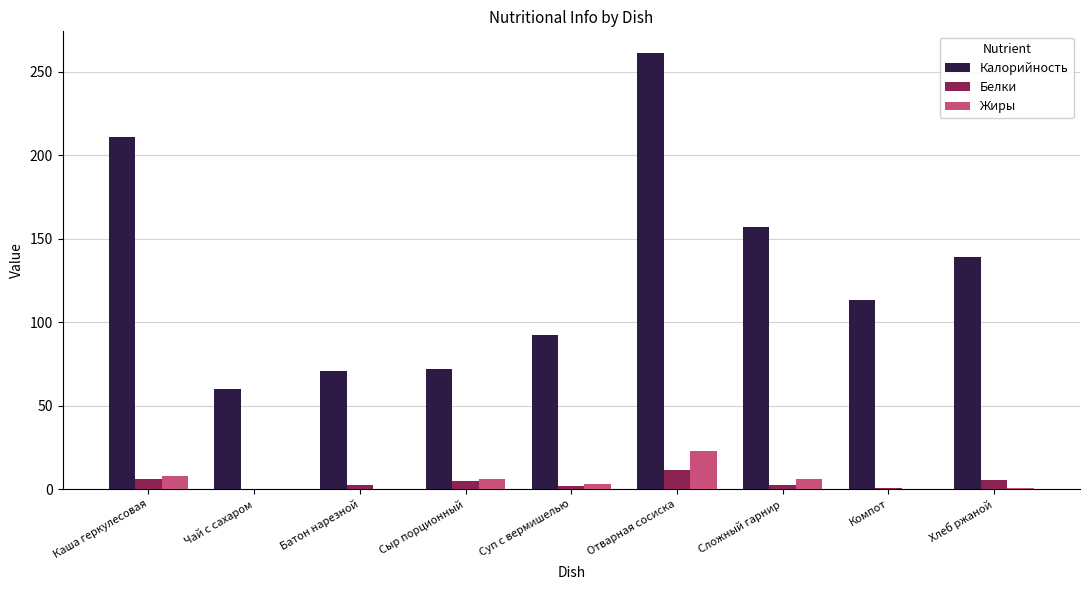

At which label does Калорийность first exceed 113?

Каша геркулесовая